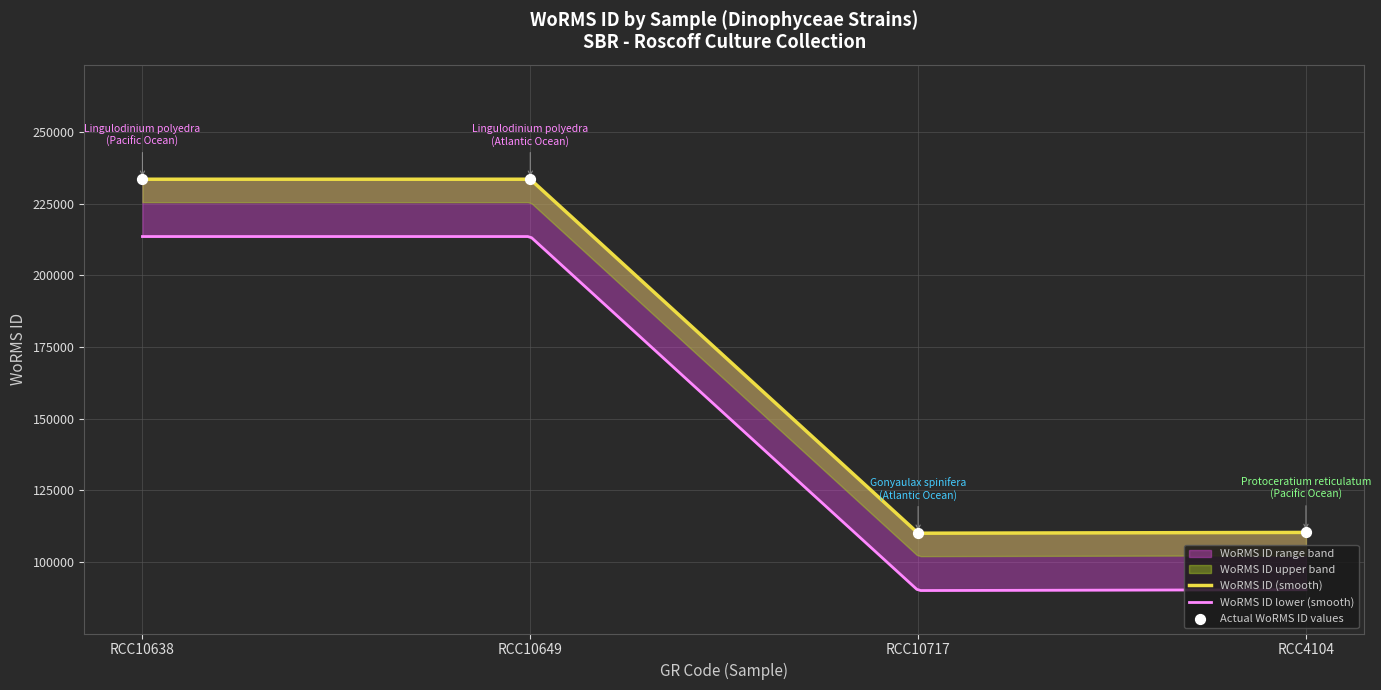

What is the ratio of the value at RCC4104 to the value at RCC10649?

0.5